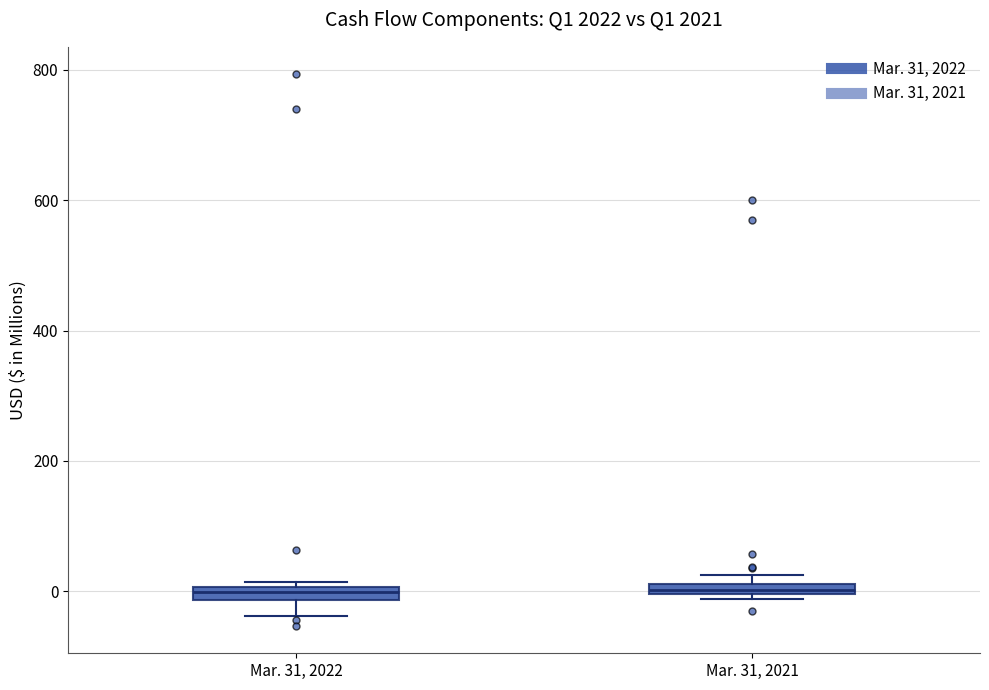

Where is the lower edge of the box for Mar. 31, 2021 on the y-axis? The values are not printed on the chart, so give them approximately, as read against the axis.

0